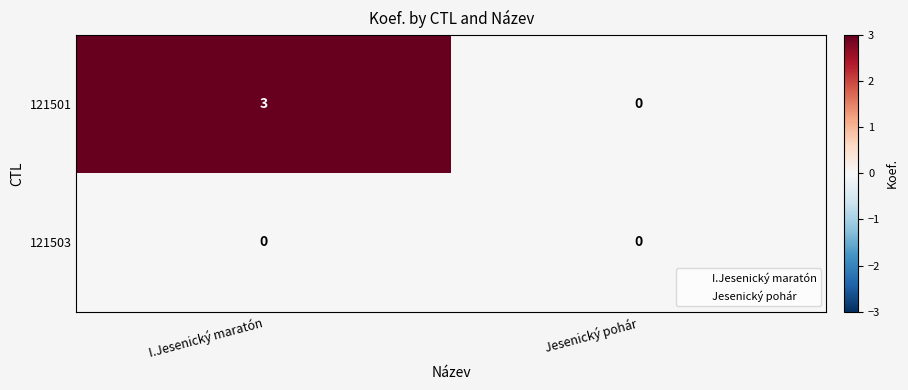

The value of 121501 at Jesenický pohár is 0. True or false?

True